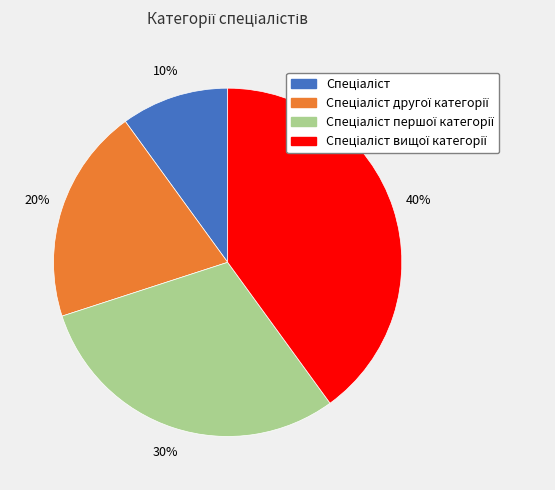

Is there any slice that represents more than half of the pie?

No